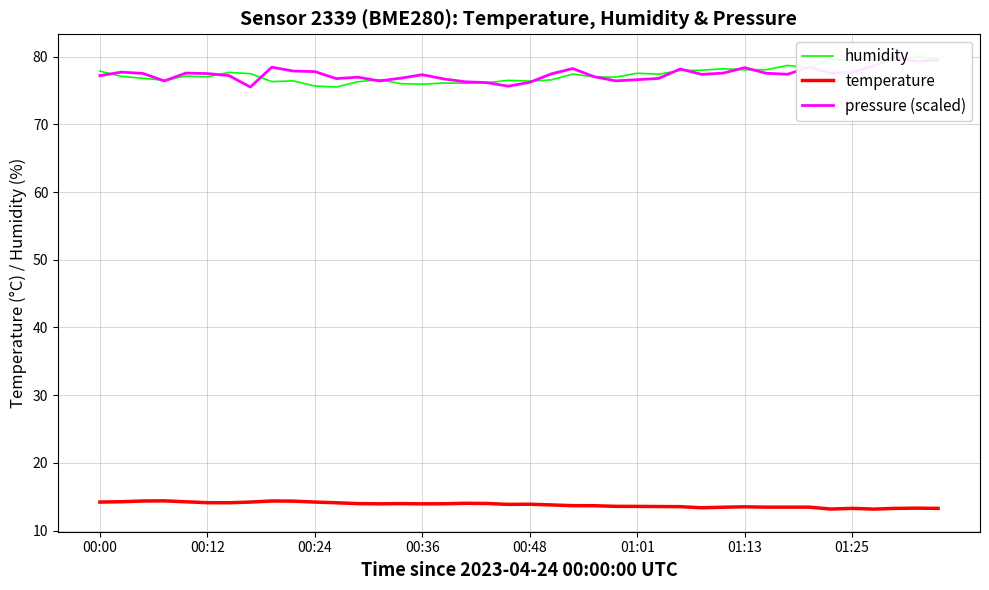

What is the highest value of the temperature series?

14.4